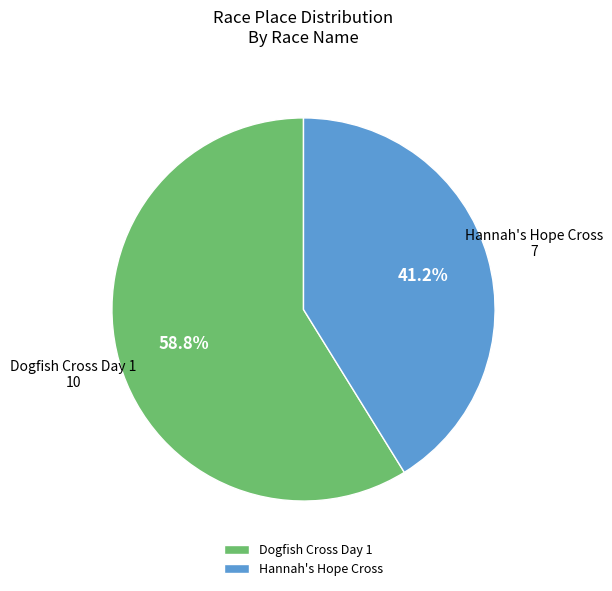

How many segments does this pie chart have?

2